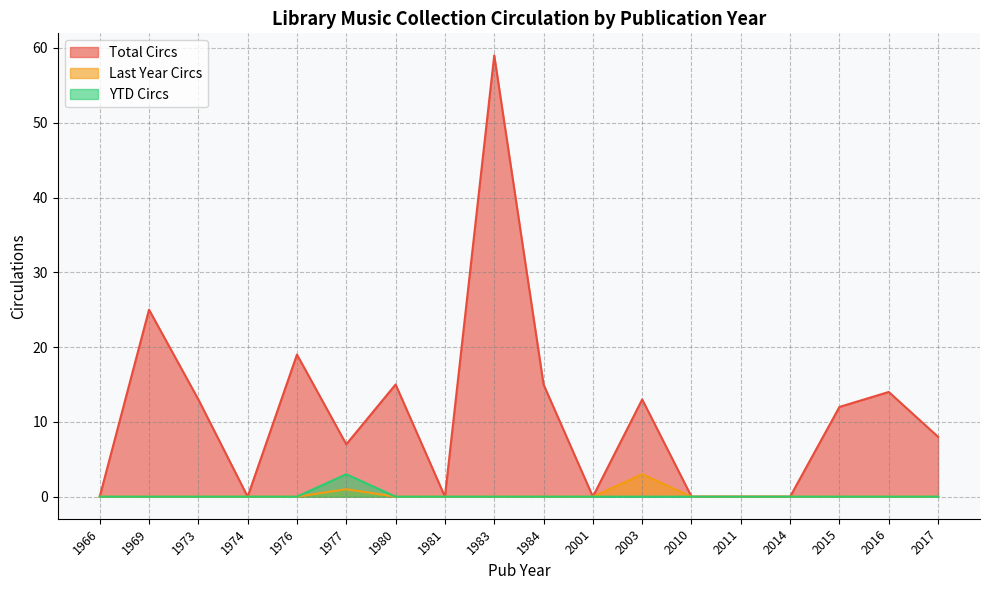

How many lines are shown in the chart?

3